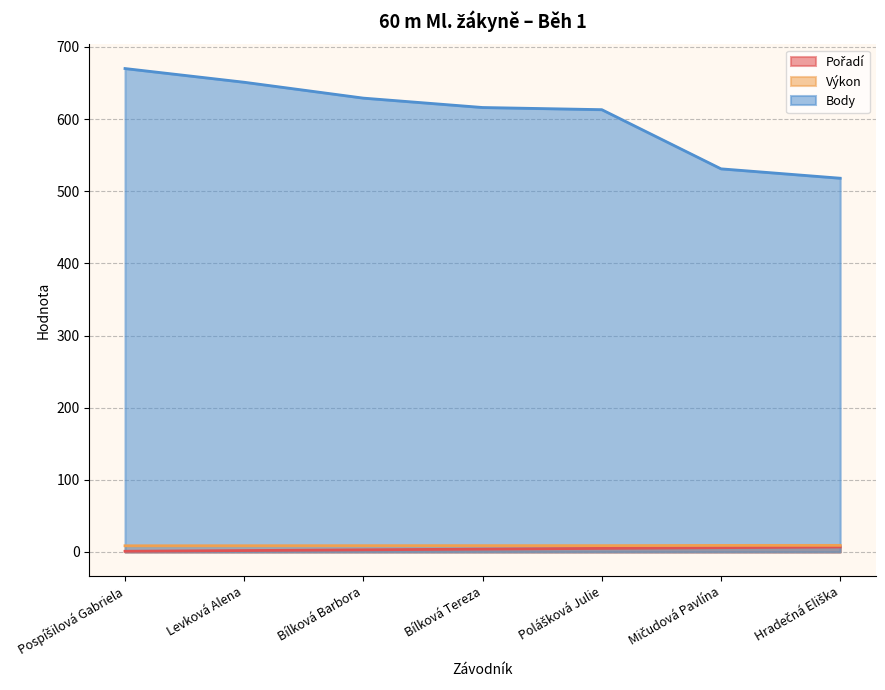

How many lines are shown in the chart?

3